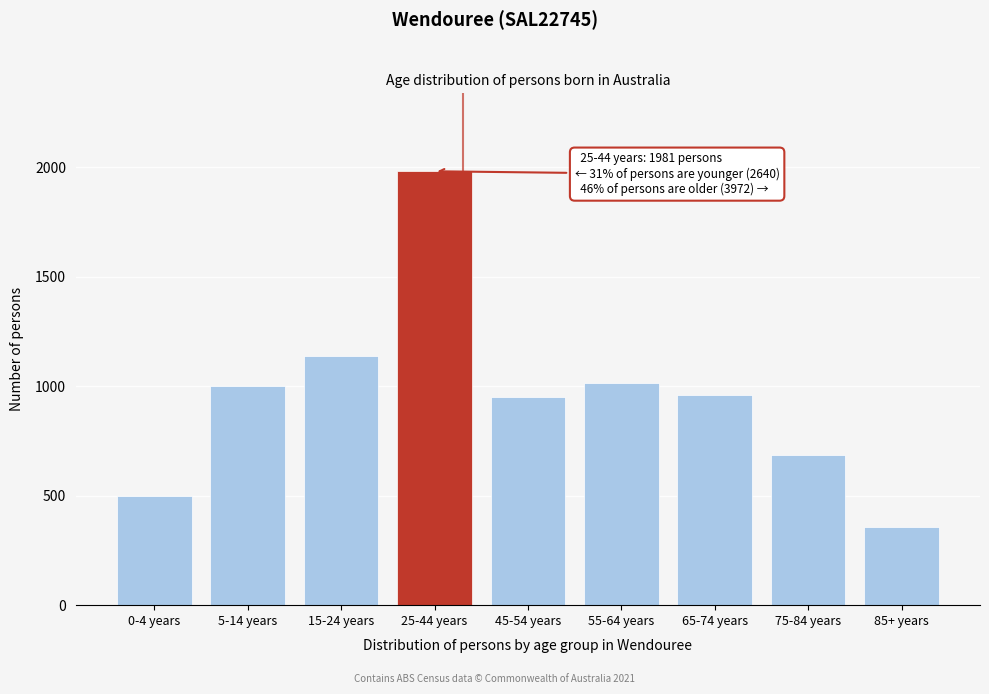

Which label corresponds to the largest value in the chart?

25-44 years